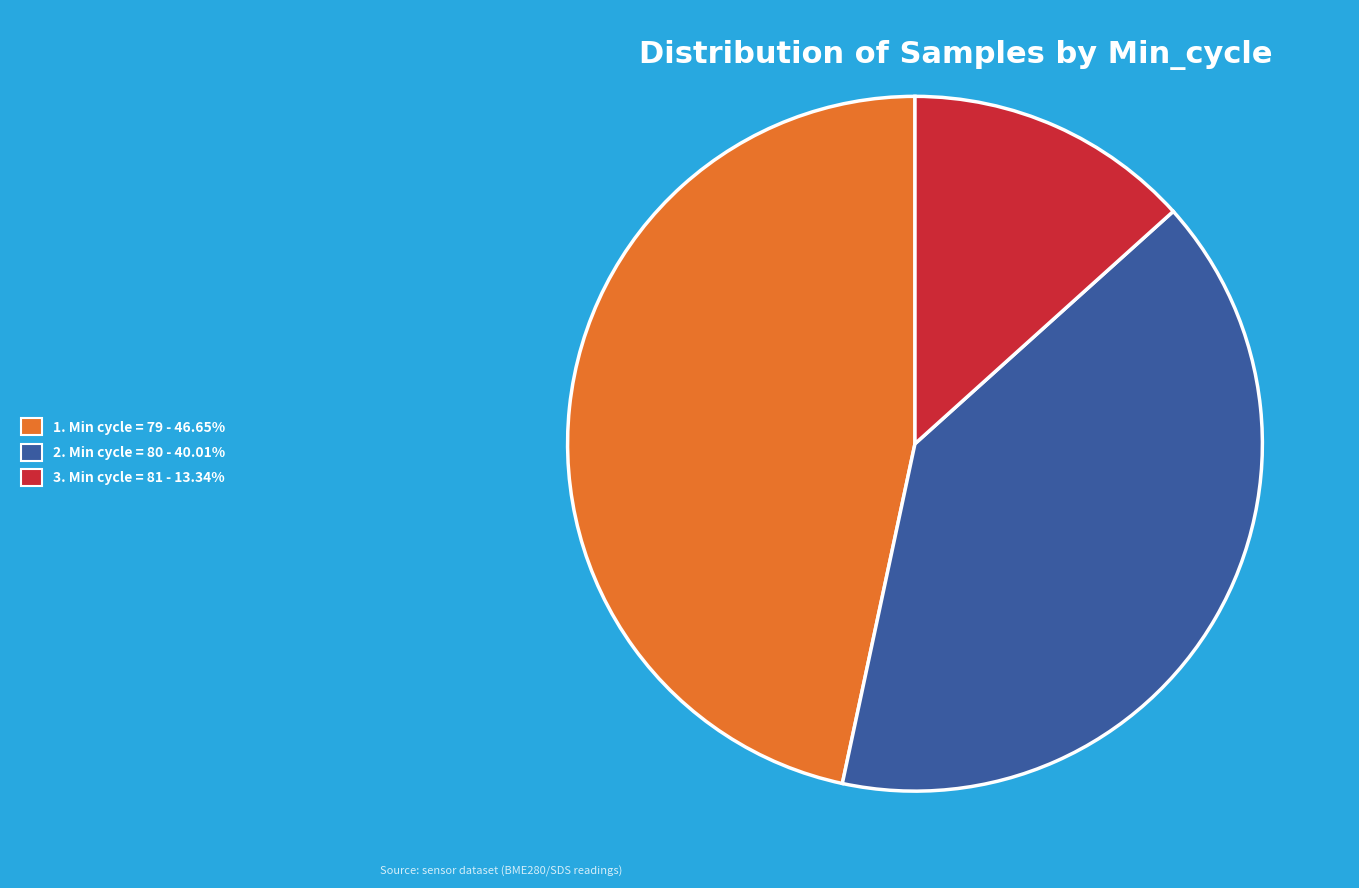

Is there a majority slice in this chart?

No